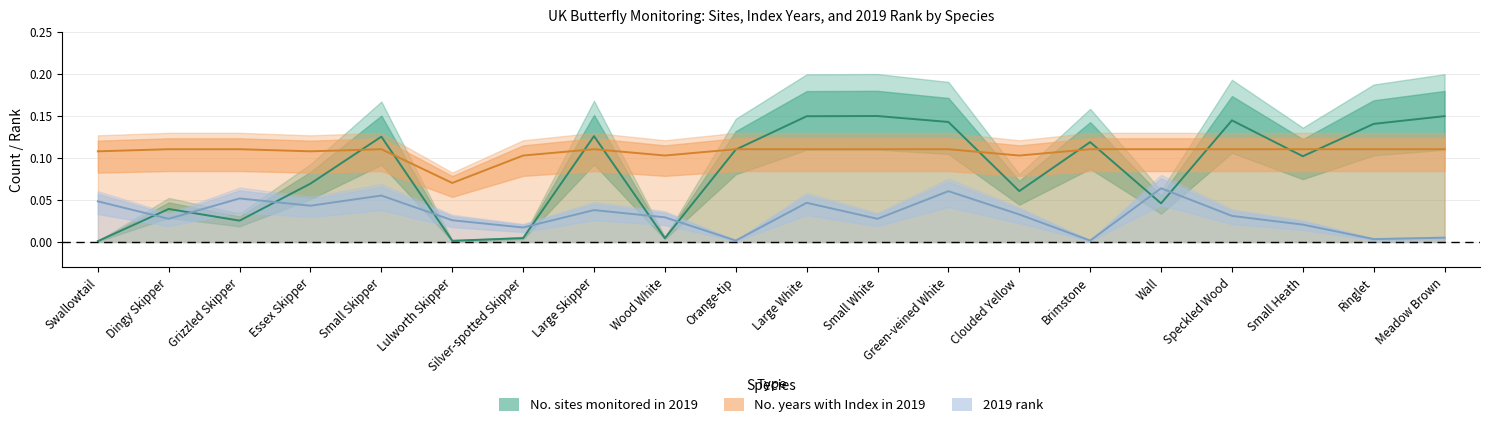

Is it true that No. sites monitored in 2019 equals 0.0 at Orange-tip?

False